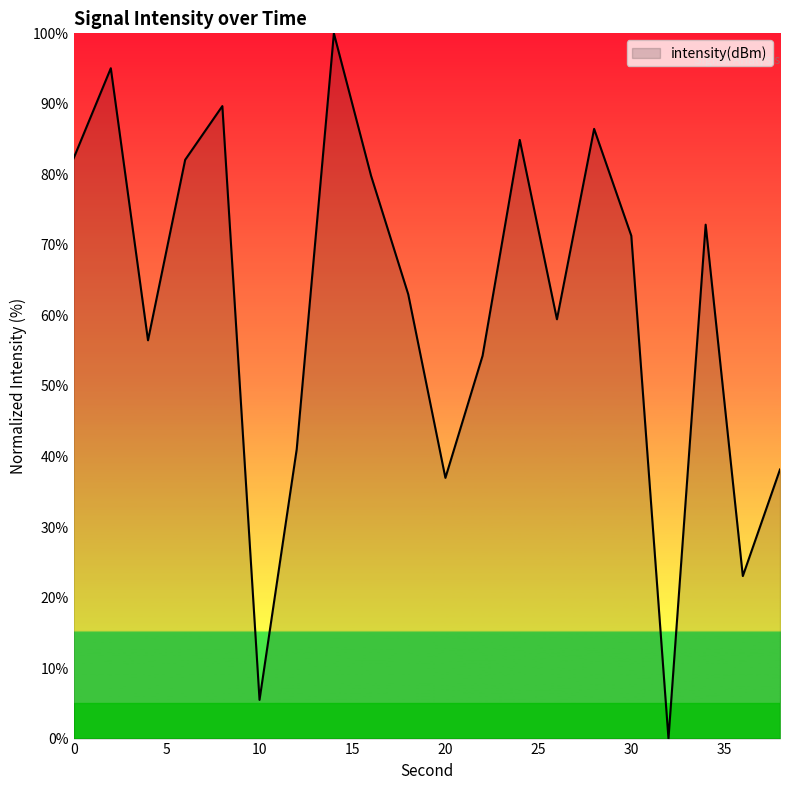

What is the difference between the maximum and minimum values?

100.0